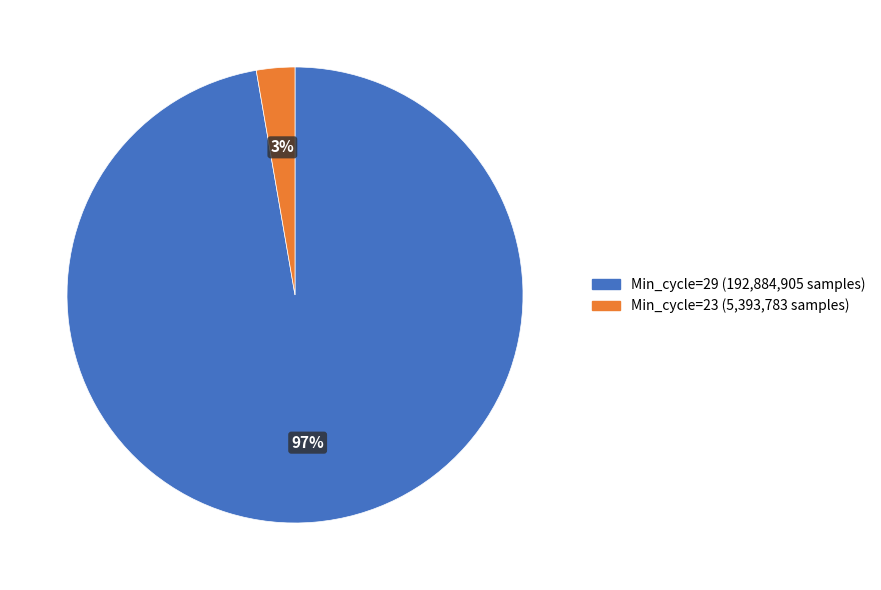

Is there a majority slice in this chart?

Yes